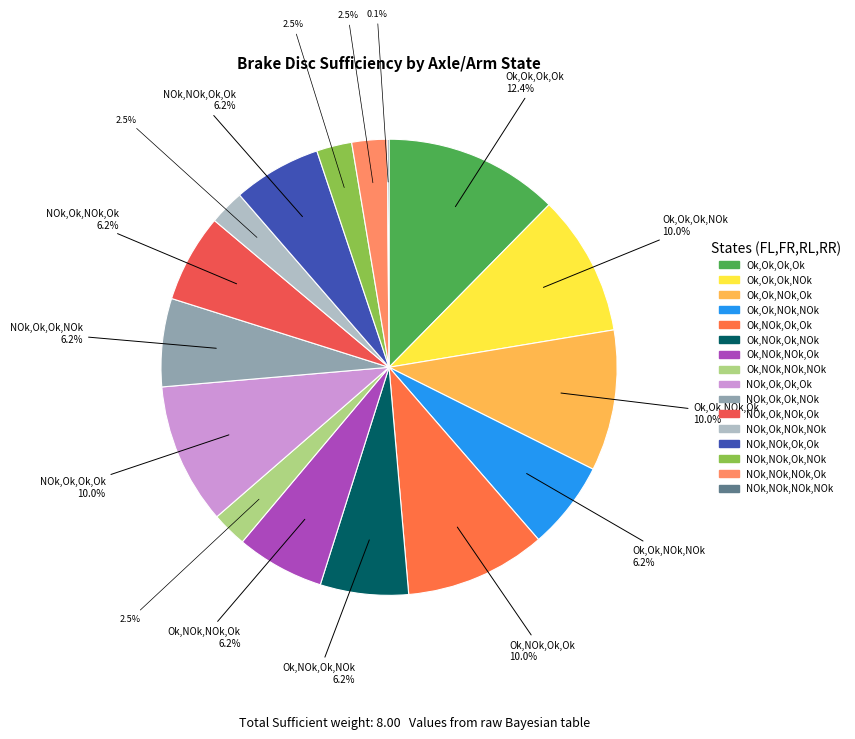

The Ok,NOk,Ok,Ok slice represents 2% of the pie. True or false?

False